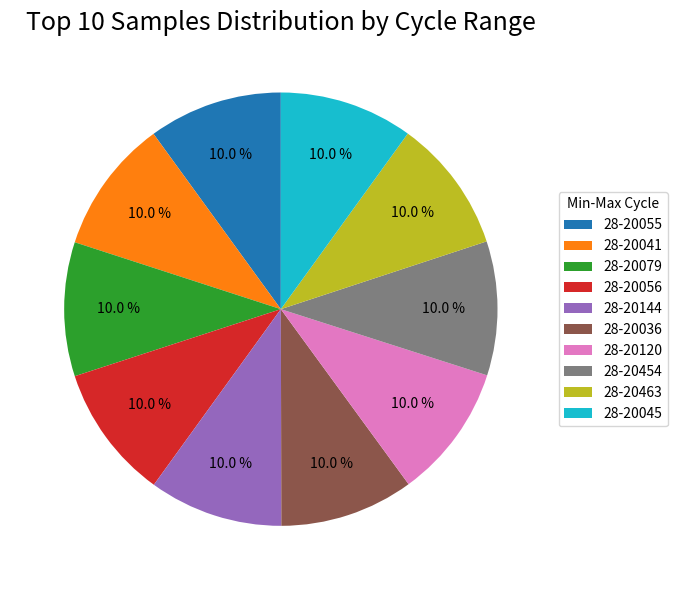

Count the number of slices in the pie.

10